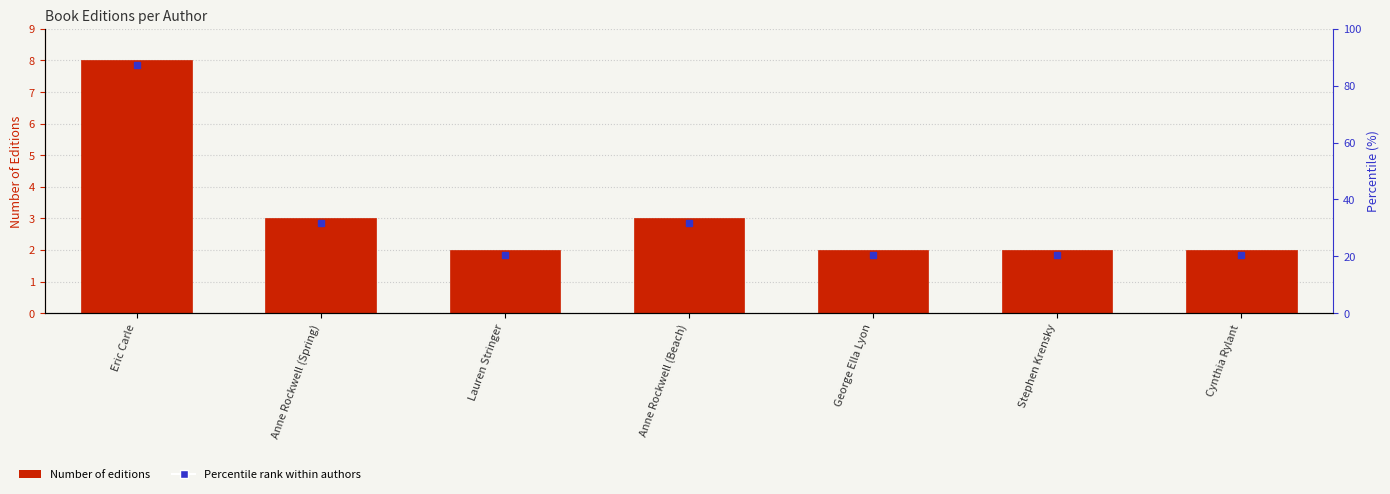

Rank the categories by value from lowest to highest.

Lauren Stringer, George Ella Lyon, Stephen Krensky, Cynthia Rylant, Anne Rockwell (Spring), Anne Rockwell (Beach), Eric Carle